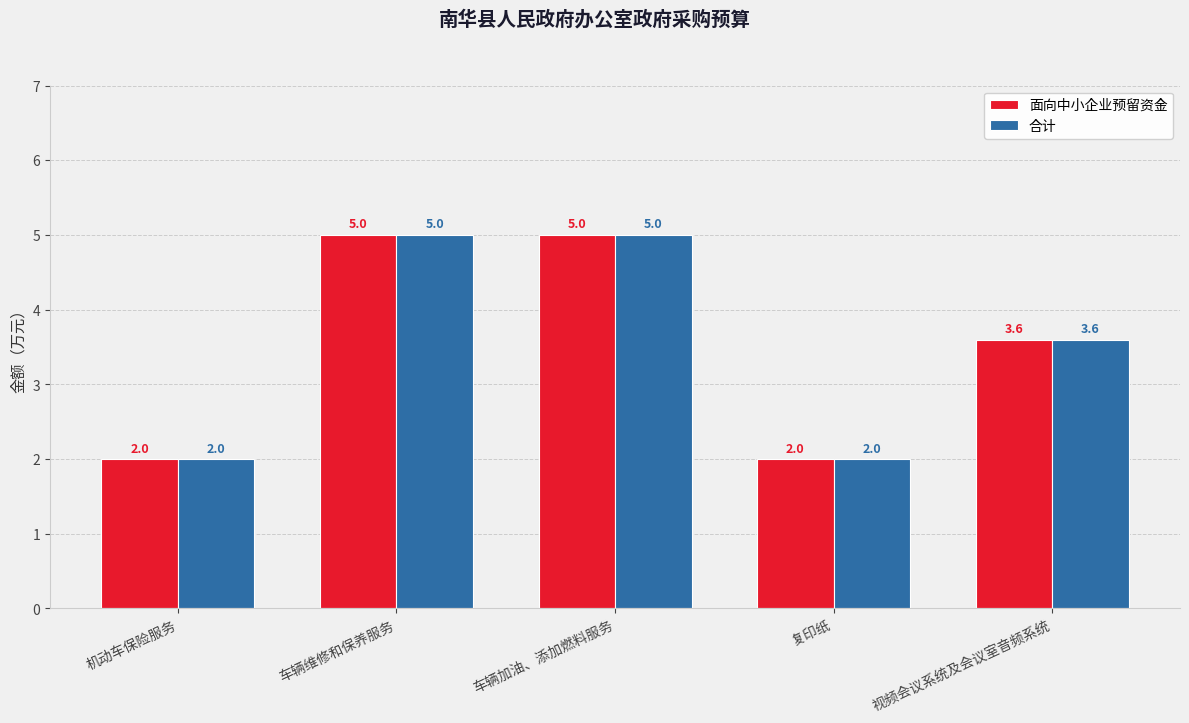

Where does the 面向中小企业预留资金 series first go above 3?

车辆维修和保养服务